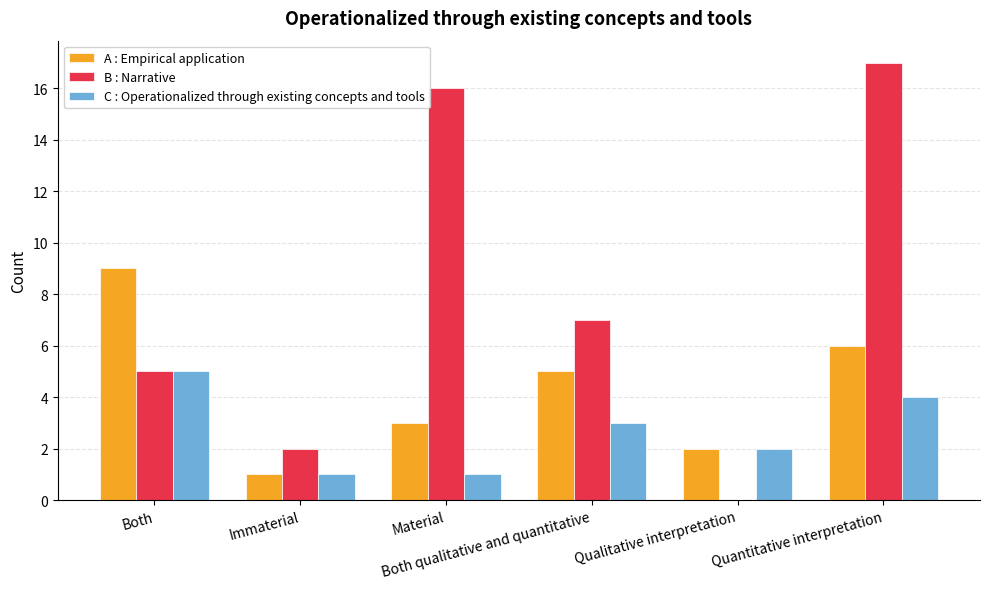

What is the sum of all B : Narrative values?

47